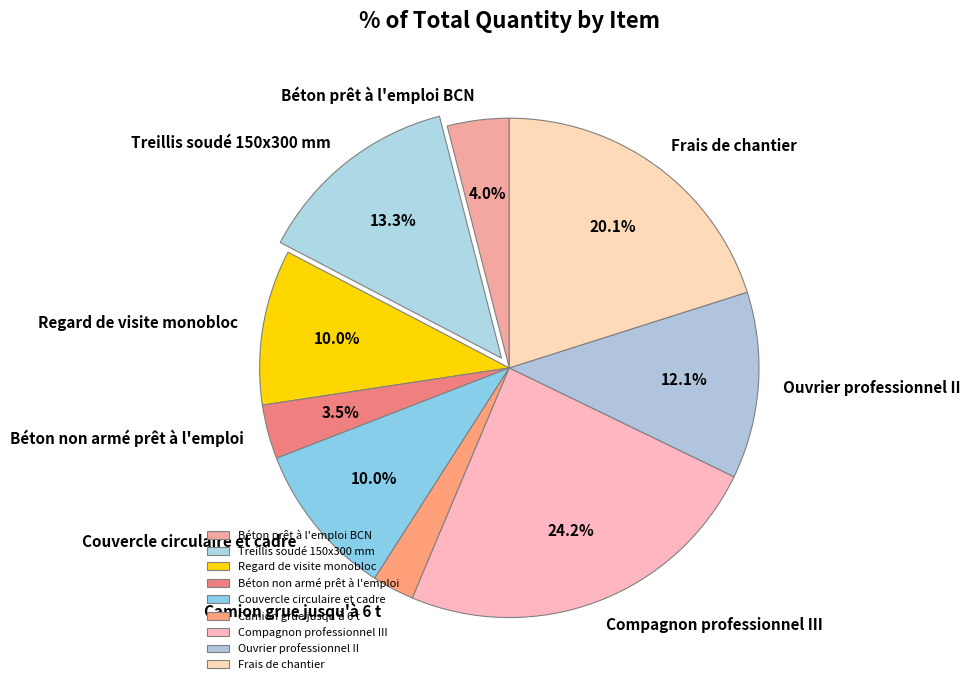

What percentage is the Compagnon professionnel III slice, to the nearest percent?

24%